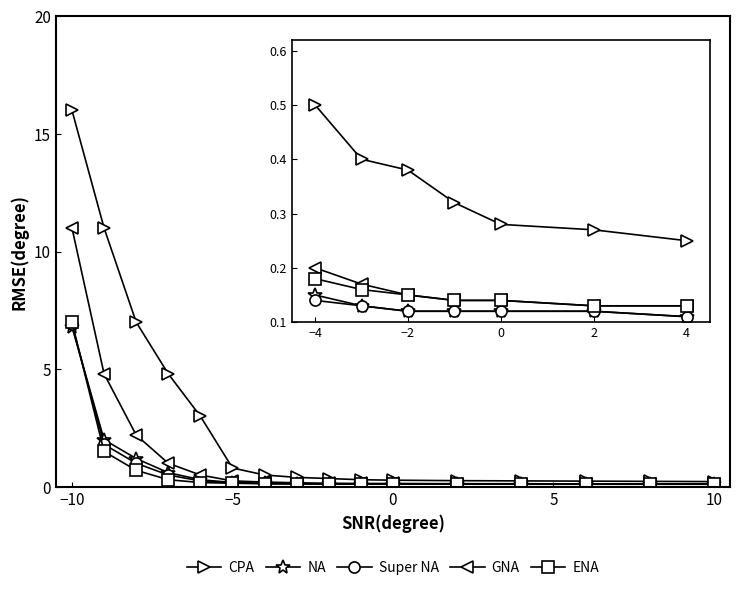

Which series has the largest total across all categories?

CPA